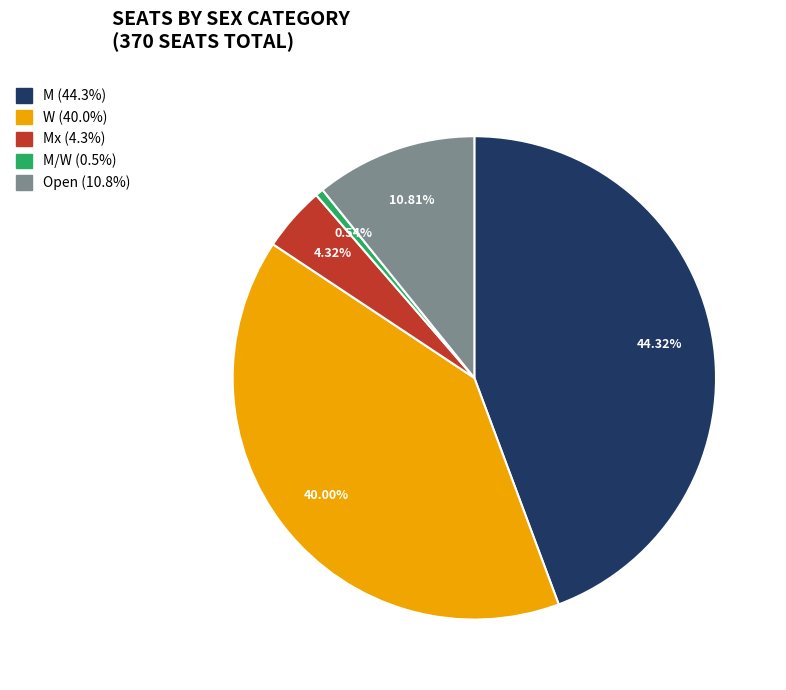

What is the largest slice in the pie chart?

M